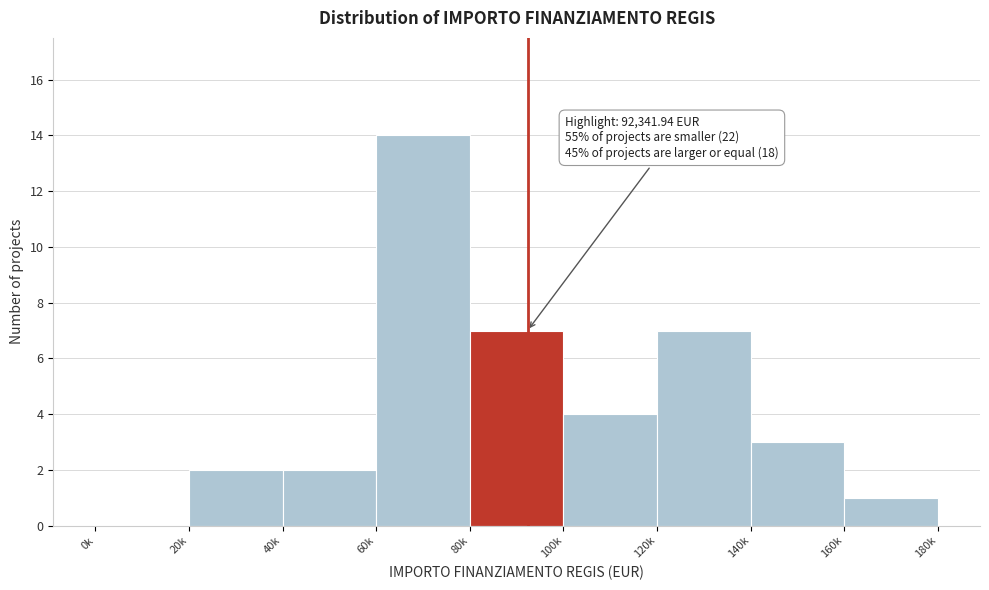

Reading left to right, transcribe all the data shown in this chart.

0k=0	20k=2	40k=2	60k=14	80k=7	100k=4	120k=7	140k=3	160k=1